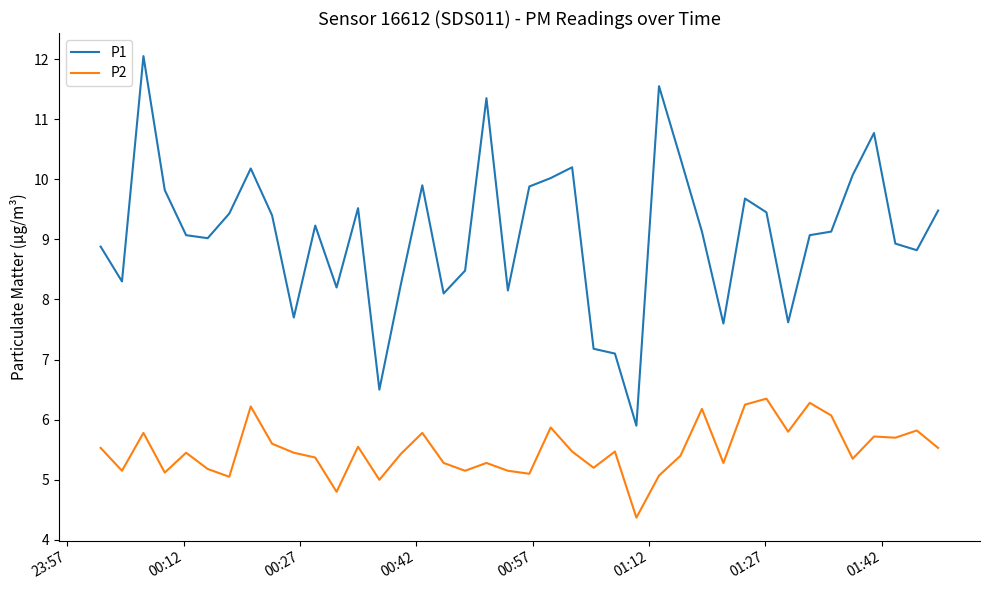

What is the maximum value shown in the chart?

12.1